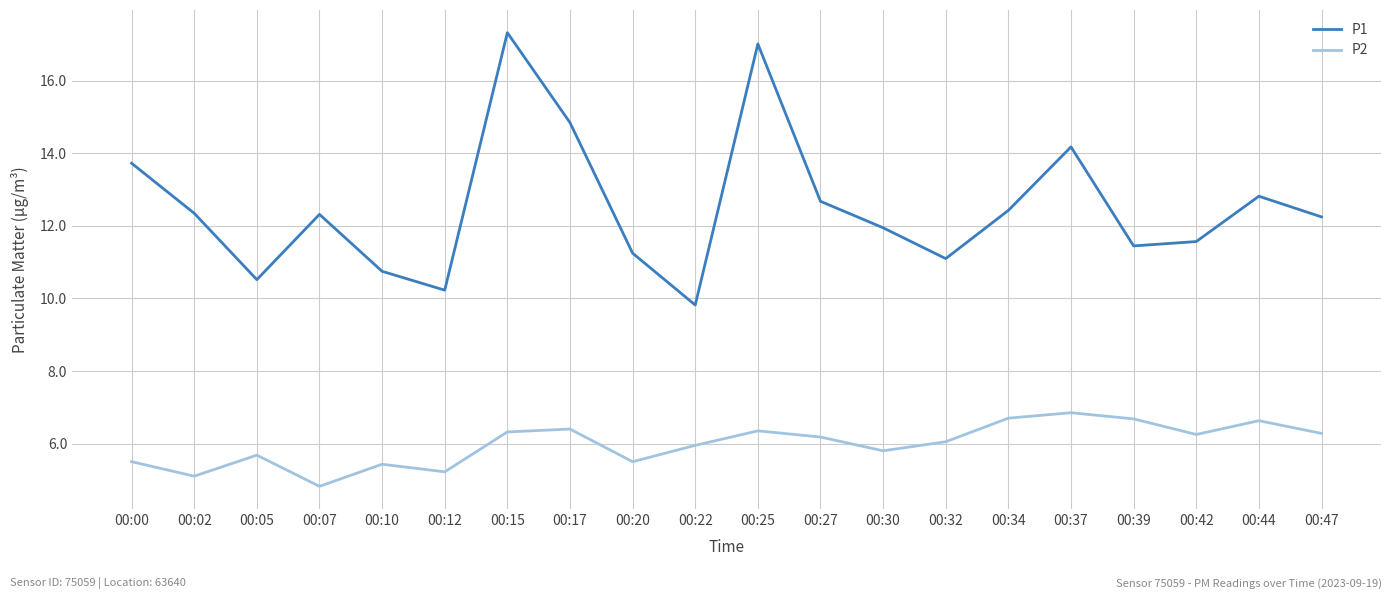

Is this an area chart (filled region under the line)?

No